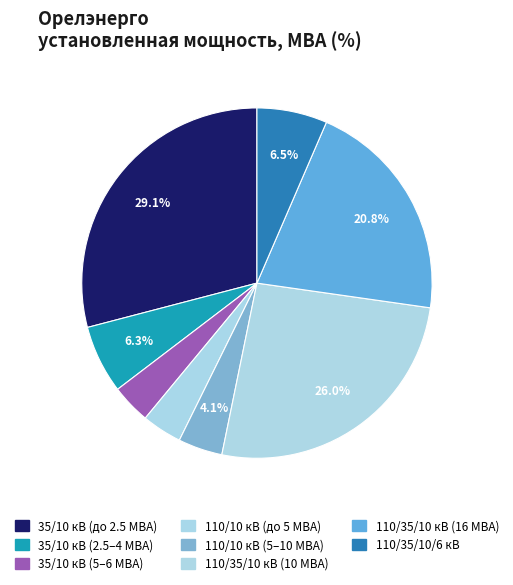

Does any single category account for the majority?

No